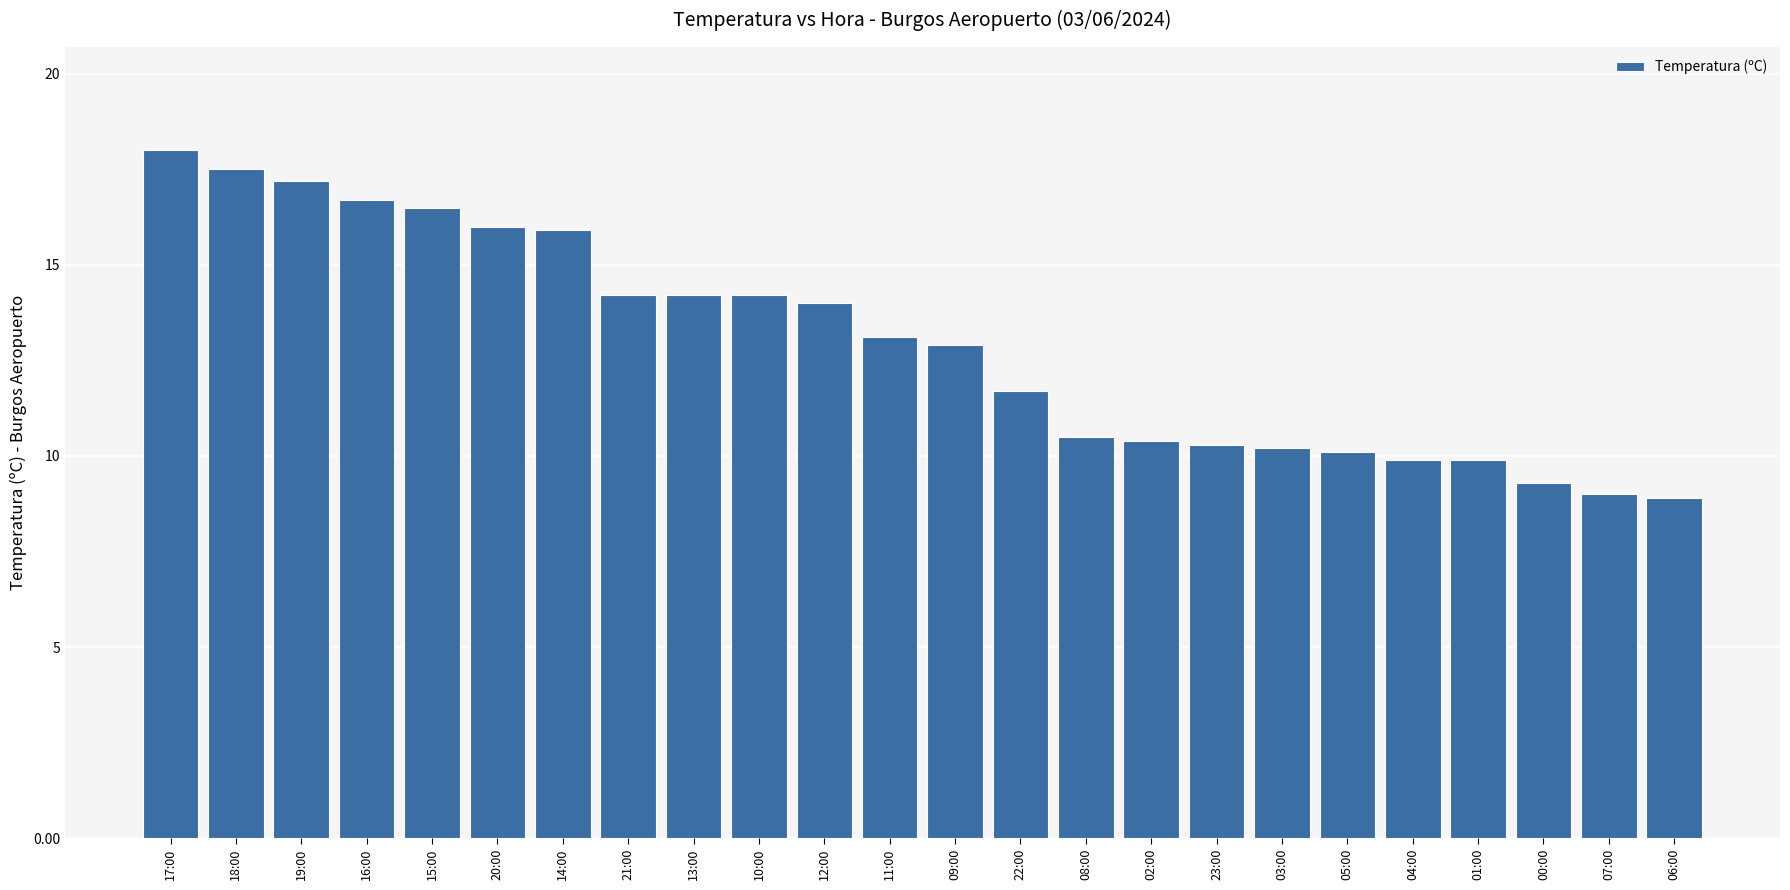

How many categories are shown in the chart?

24